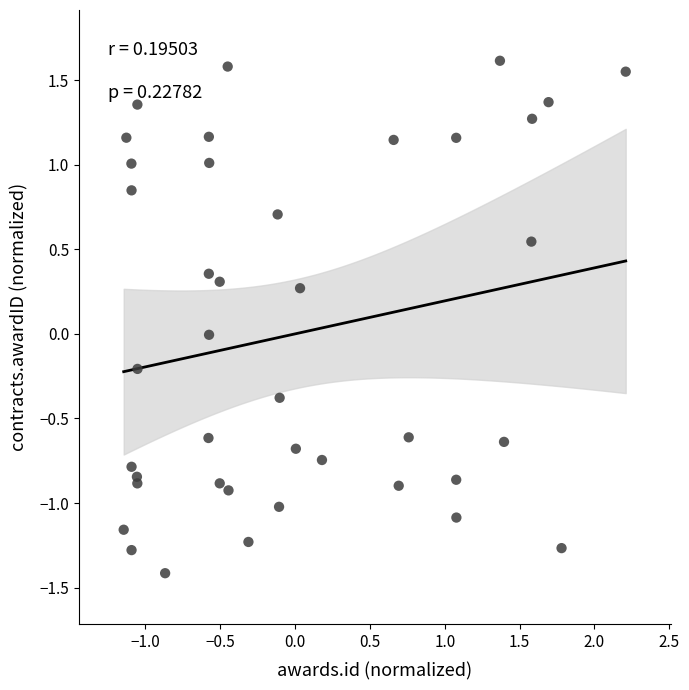

What is the range of Y values (max minus min)?

3.0